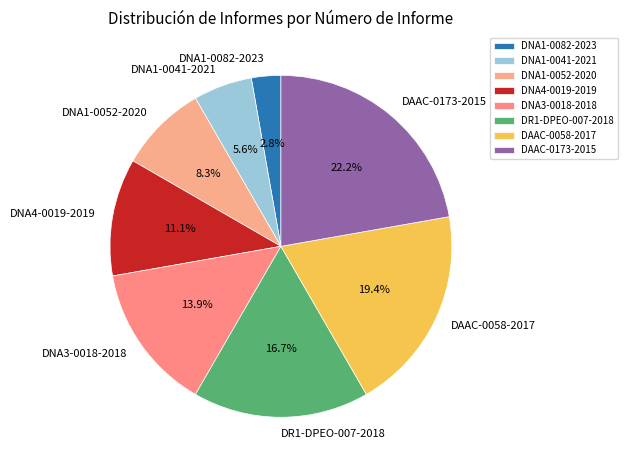

Does any single category account for the majority?

No